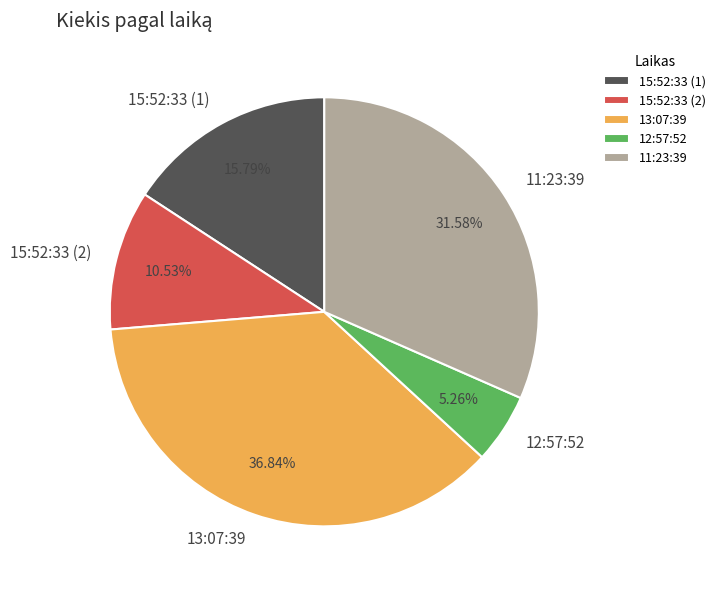

To the nearest percent, what is the combined percentage of 11:23:39 and 13:07:39?

68%